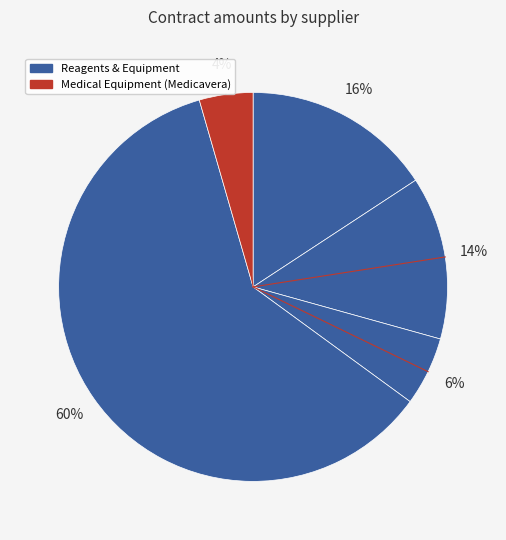

Is there any slice that represents more than half of the pie?

Yes